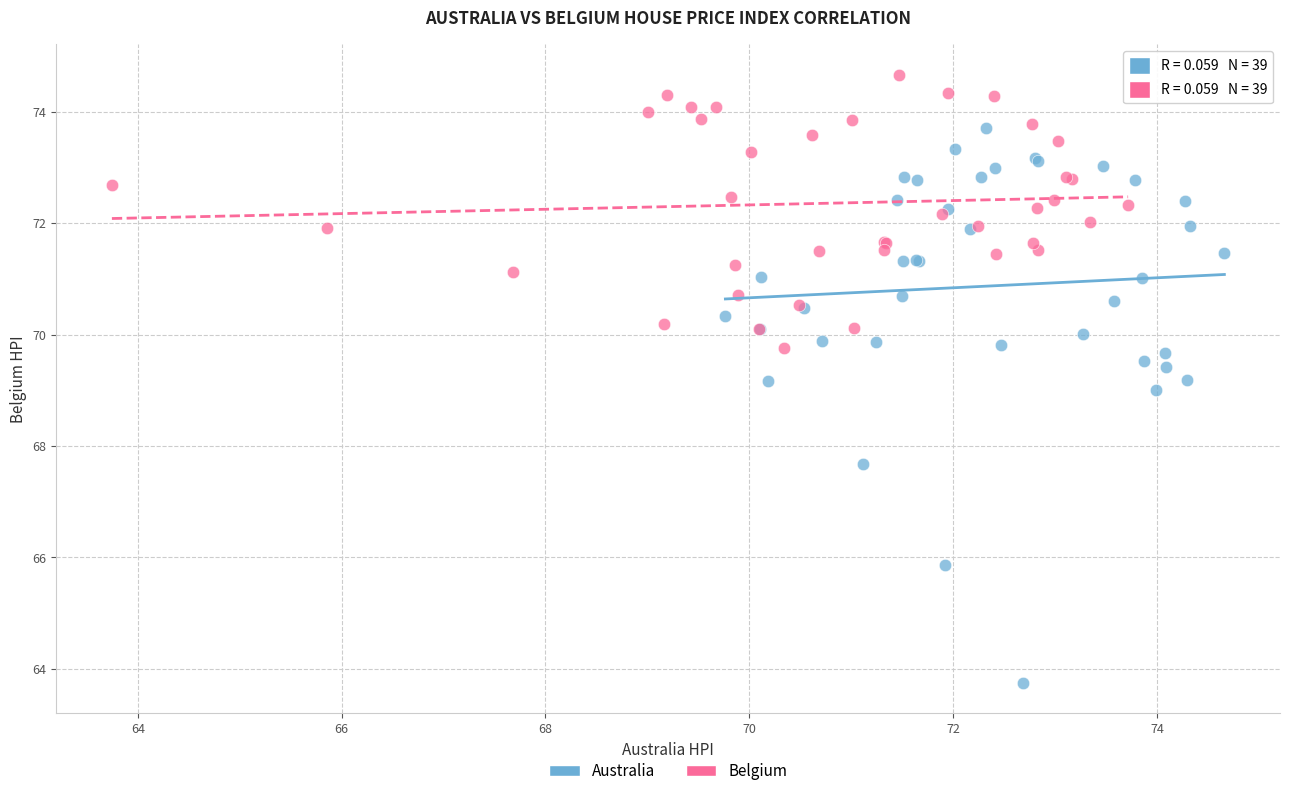

Which series contains the lowest Y value?

Australia